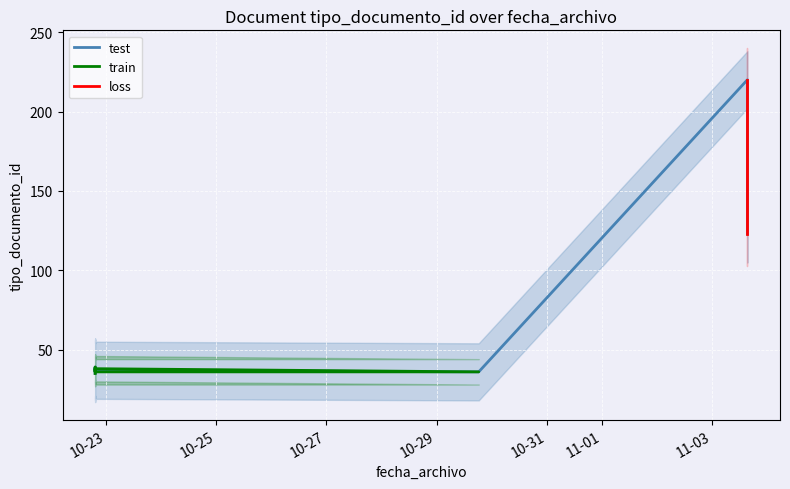

What is the maximum value shown in the chart?

220